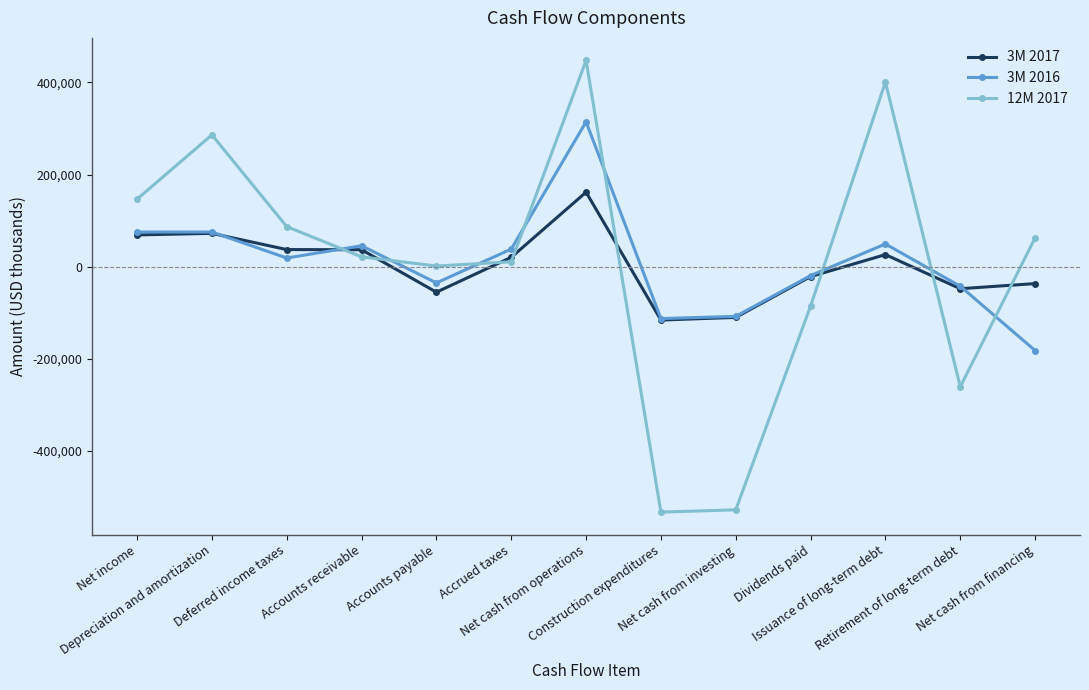

List the series in order of their peak value, highest first.

12M 2017, 3M 2016, 3M 2017